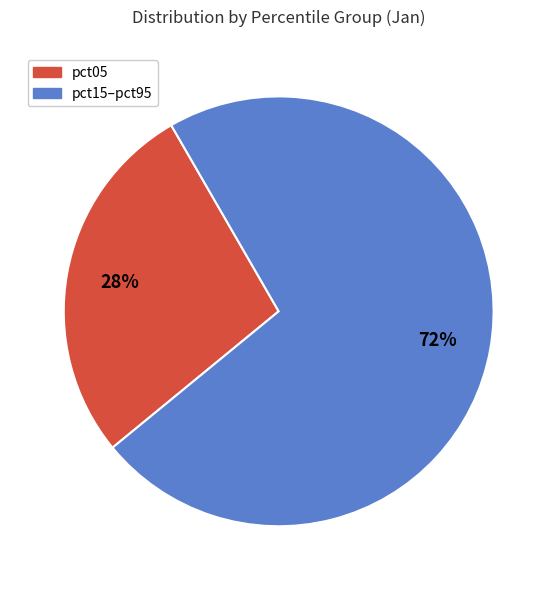

How many slices are in this pie chart?

2